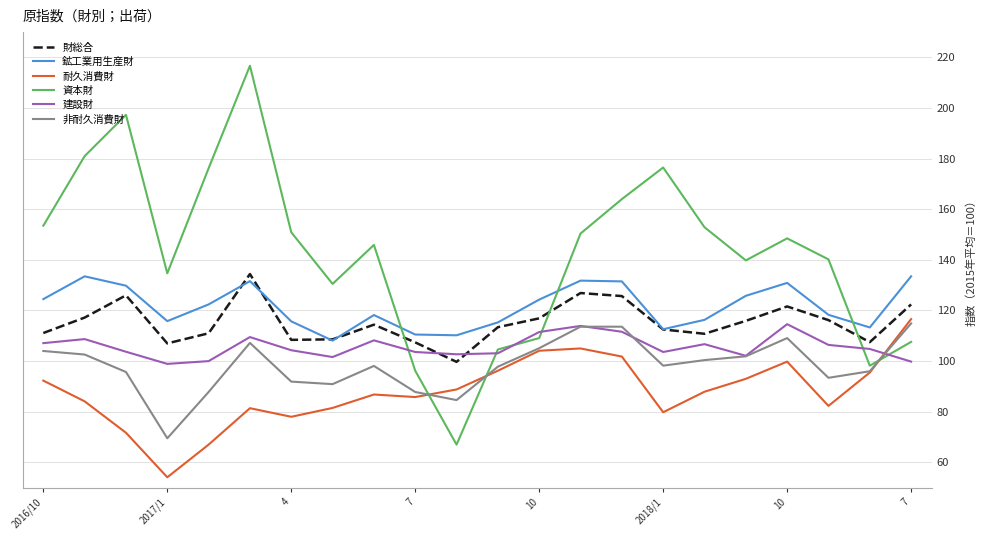

What is the sum of all 資本財 values?

3141.7